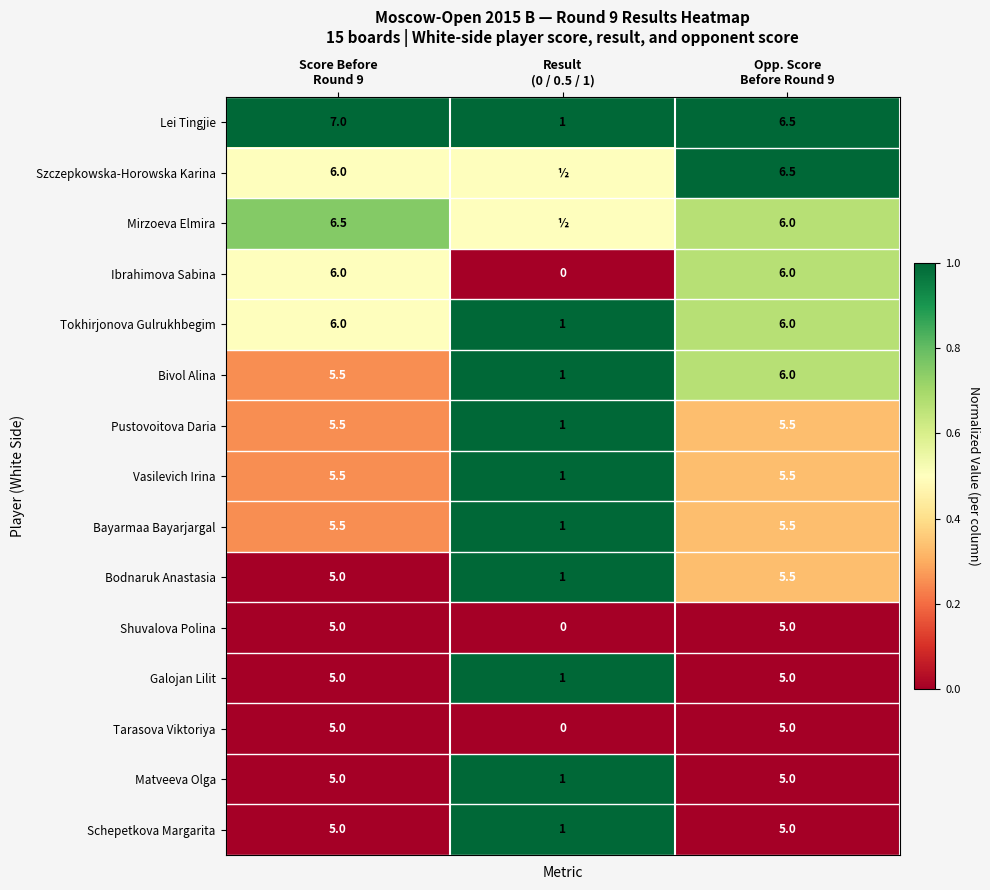

What is the minimum value for Vasilevich Irina?

1.0